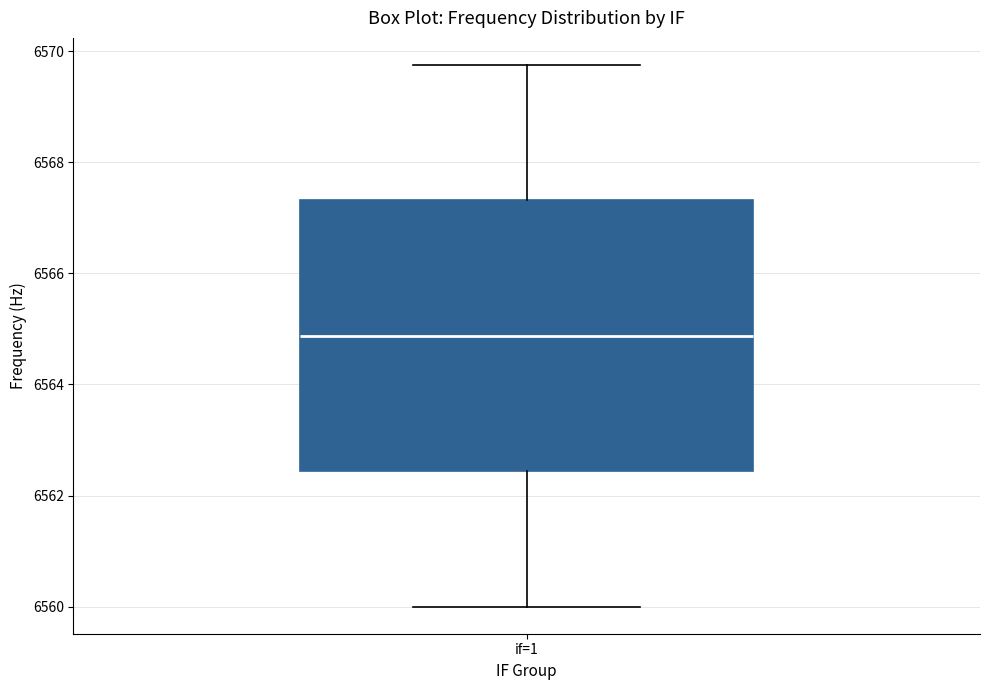

Read this box plot against the y-axis: the position of the median line, the range covered by the box, and the ends of both whiskers. The values are not printed on the chart, so give them approximately, as read against the axis.

median 6564.8, box 6562.4 to 6567.4, whiskers 6560.0 to 6569.8